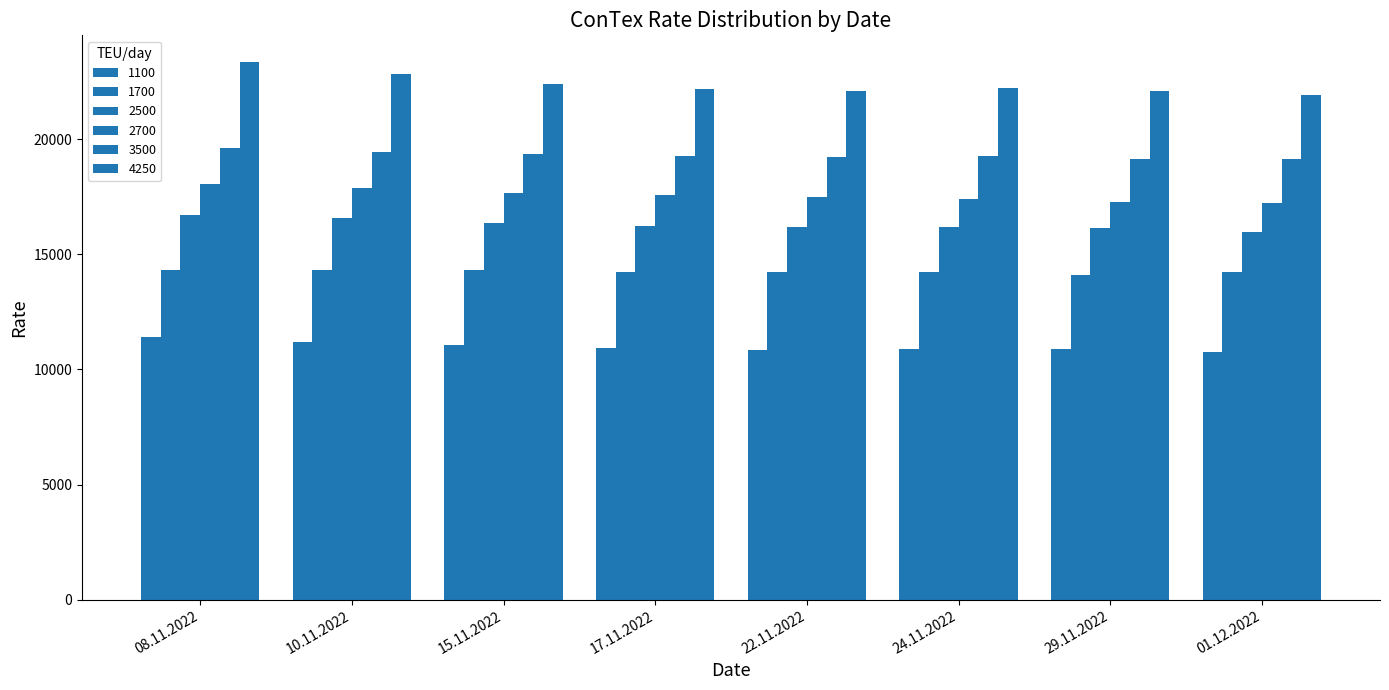

How many bars are there in total?

48